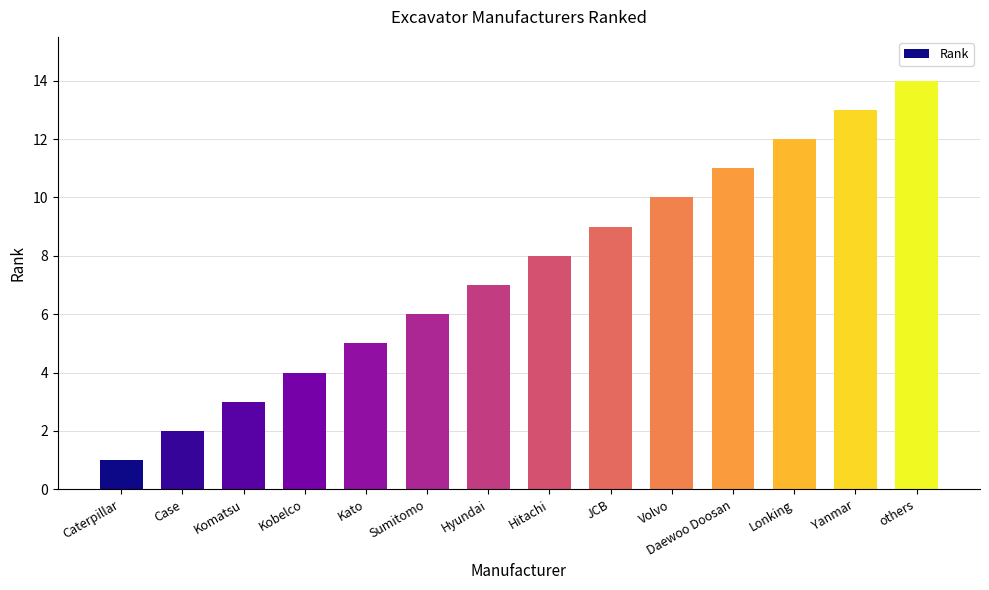

What is the difference between the values at Lonking and Kato?

7